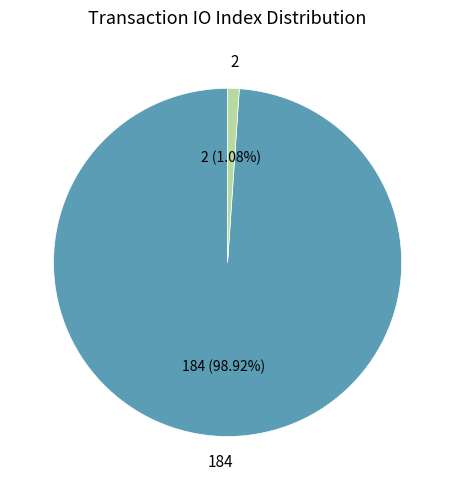

Is there a majority slice in this chart?

Yes